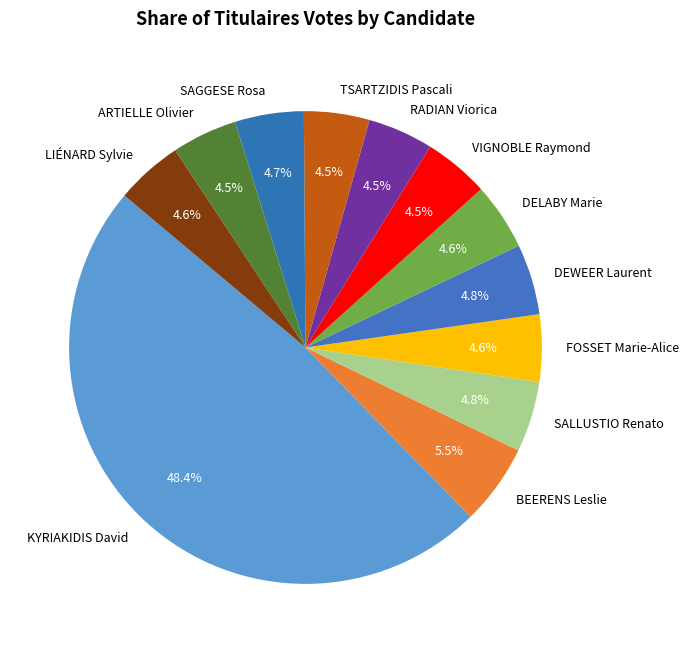

Combined, do KYRIAKIDIS David and LIÉNARD Sylvie account for over 50%?

Yes